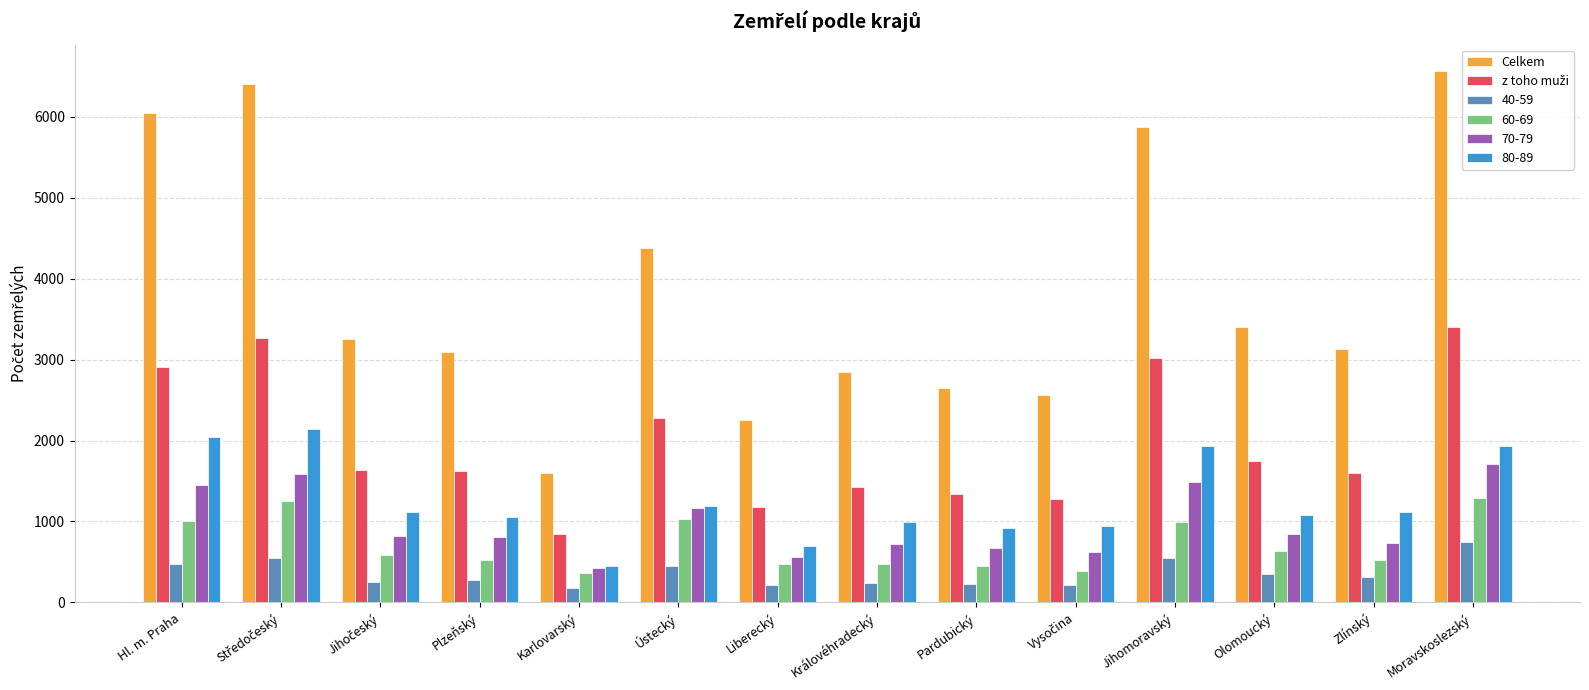

The value of 80-89 at Olomoucký is 1083. True or false?

True